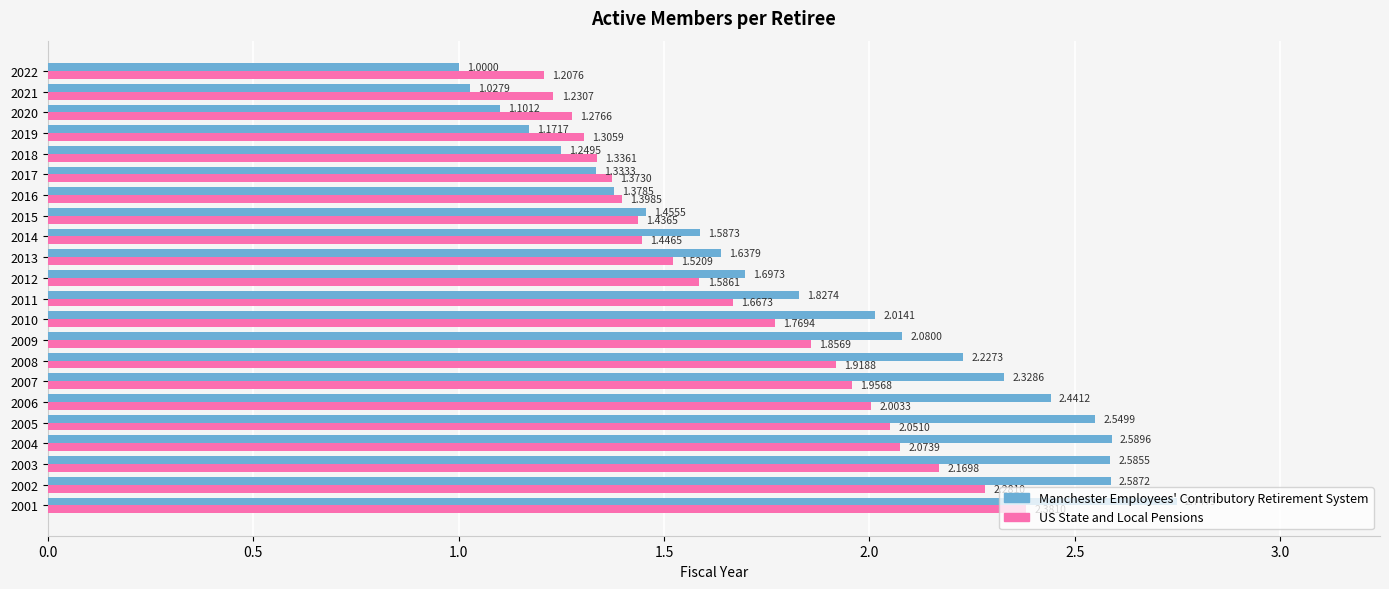

Which series has the widest spread of values?

Manchester Employees' Contributory Retirement System